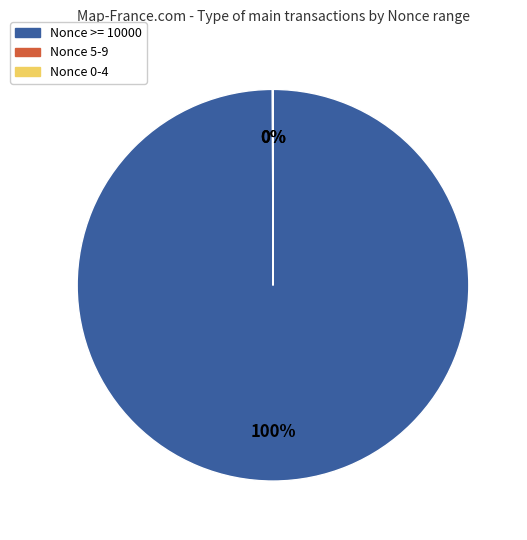

To the nearest percent, what is the average slice percentage?

33%